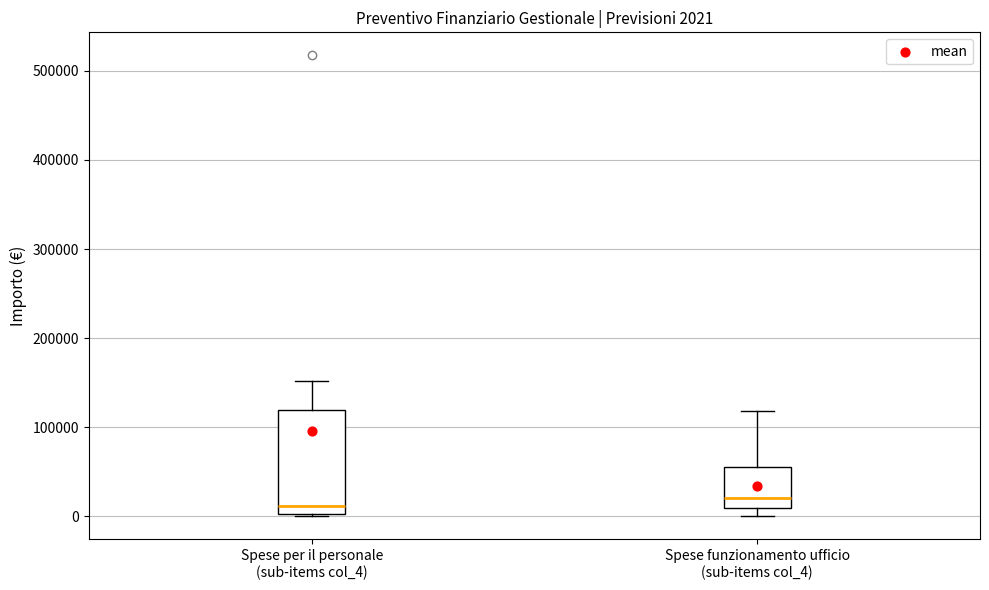

Comparing the boxes themselves (not the whiskers), which one is the tallest?

Spese per il personale (sub-items col_4)